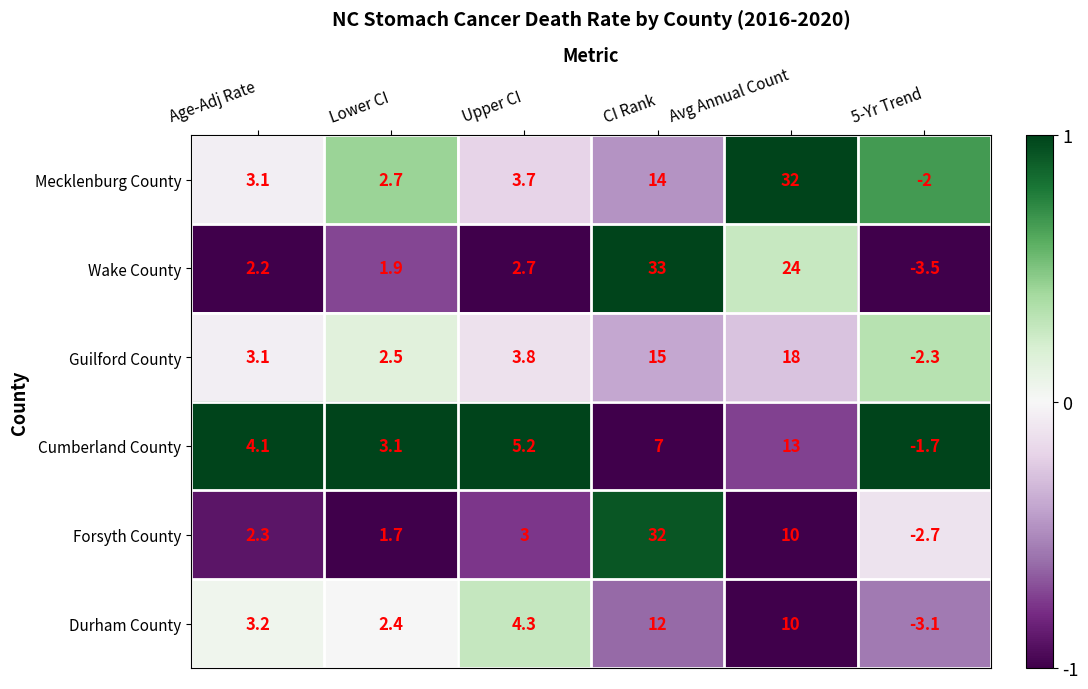

Rank the categories by Mecklenburg County value from highest to lowest.

Avg Annual Count, CI Rank, Upper CI, Age-Adj Rate, Lower CI, 5-Yr Trend